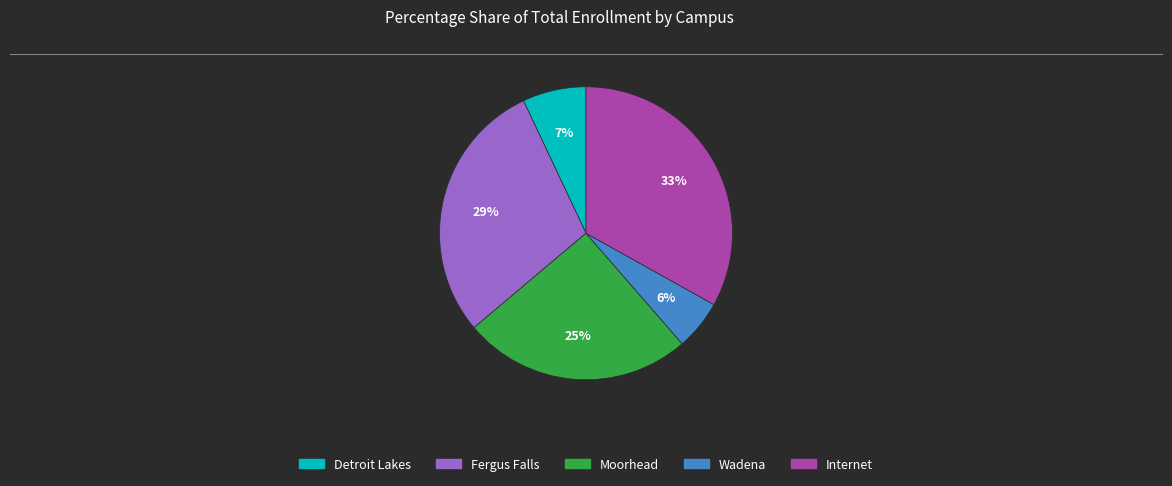

Which category has the biggest portion of the pie?

Internet